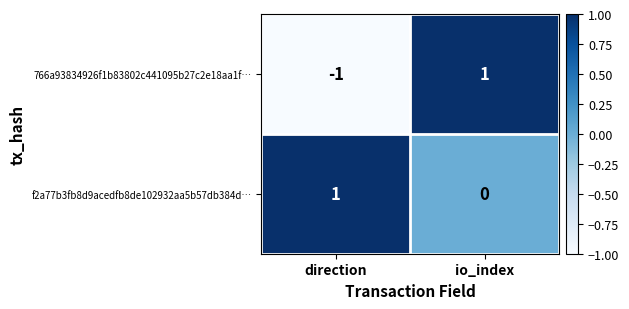

Which category has the lowest value across all series?

direction